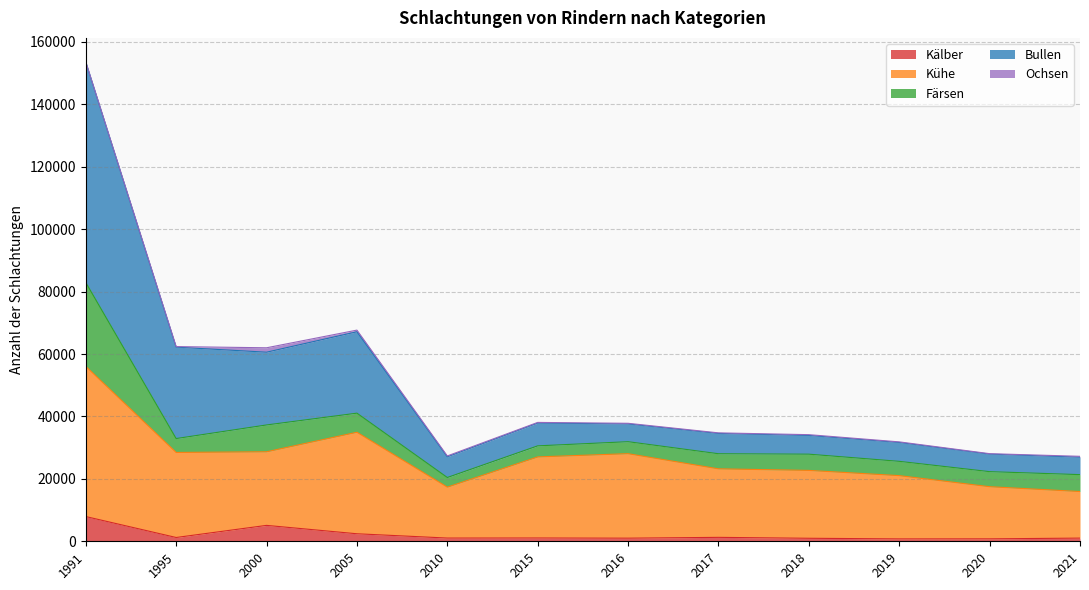

True or false: Bullen has a value of 95243 at 1995.

False